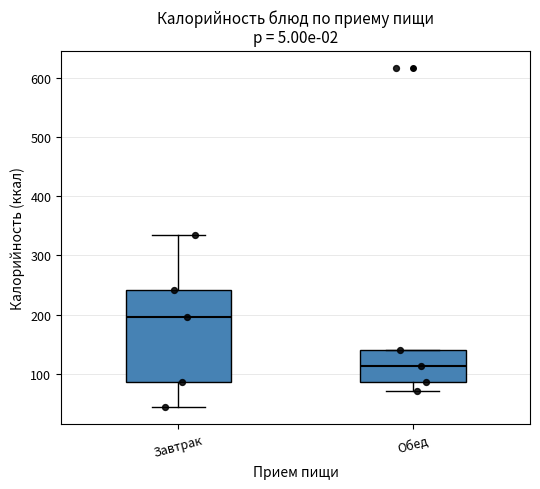

Reading left to right, transcribe this box plot: for each box, give where its median line is, the range the box spans, and where its two whiskers end, as read against the y-axis. The values are not printed on the chart, so give them approximately, as read against the axis.

Завтрак: median 200, box 90 to 240, whiskers 40 to 330
Обед: median 110, box 90 to 140, whiskers 70 to 140